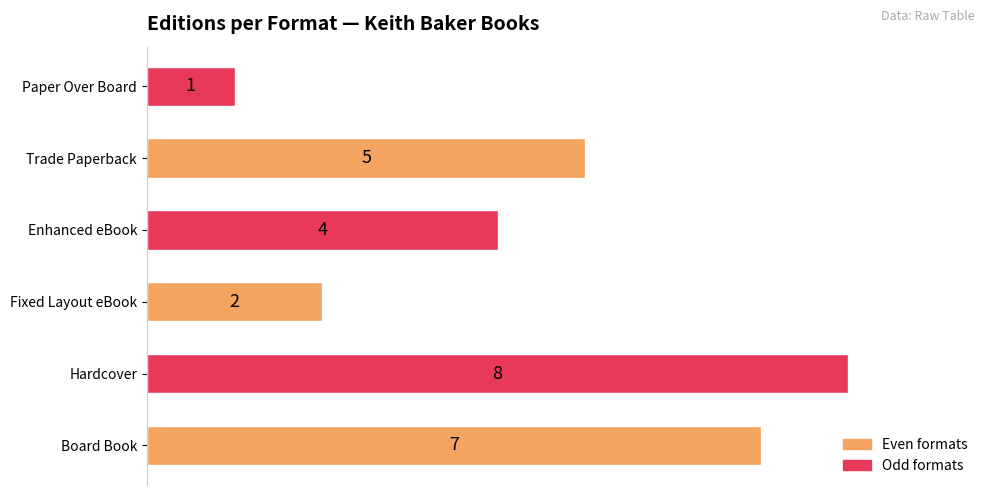

What is the smallest value displayed?

1